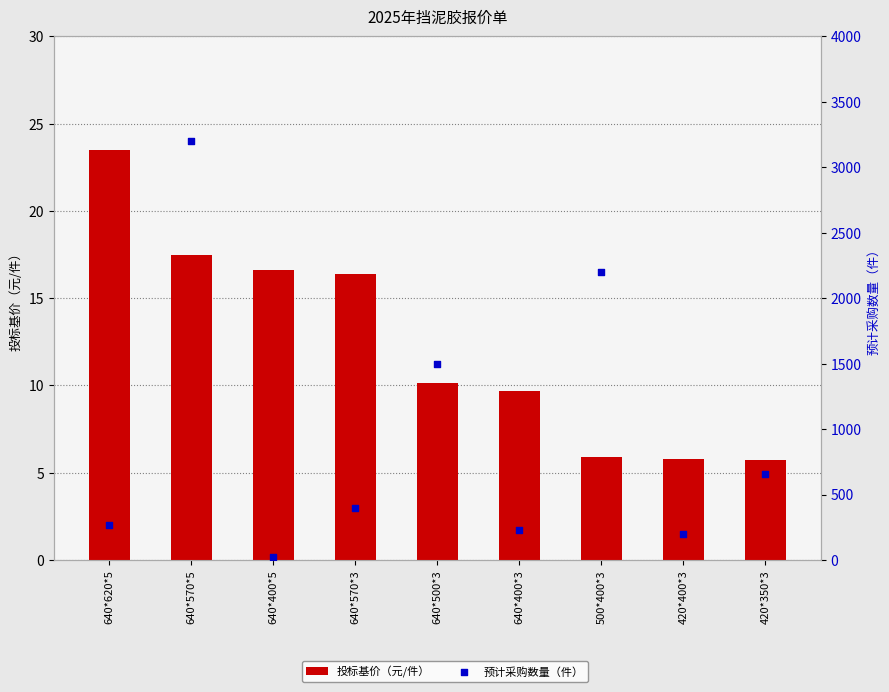

At which category is the sum across all series the highest?

640*570*5